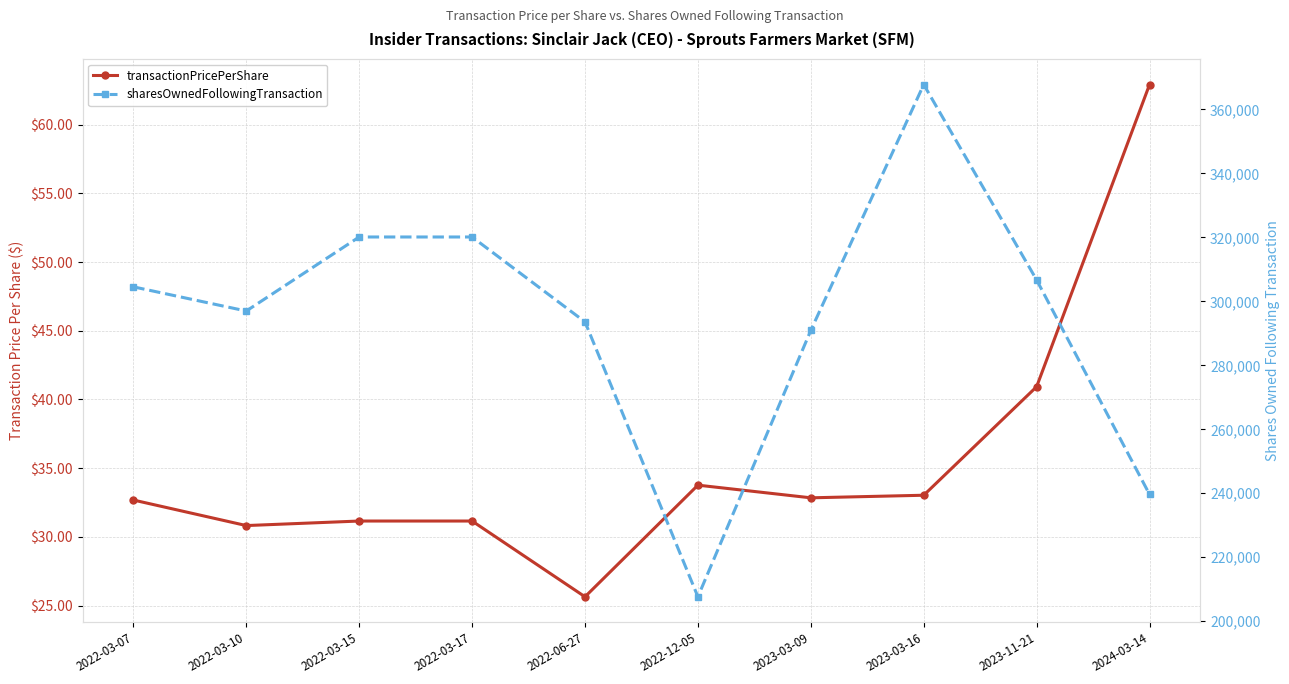

Is the value of sharesOwnedFollowingTransaction at 2022-12-05 greater than the value of transactionPricePerShare at 2023-03-16?

Yes